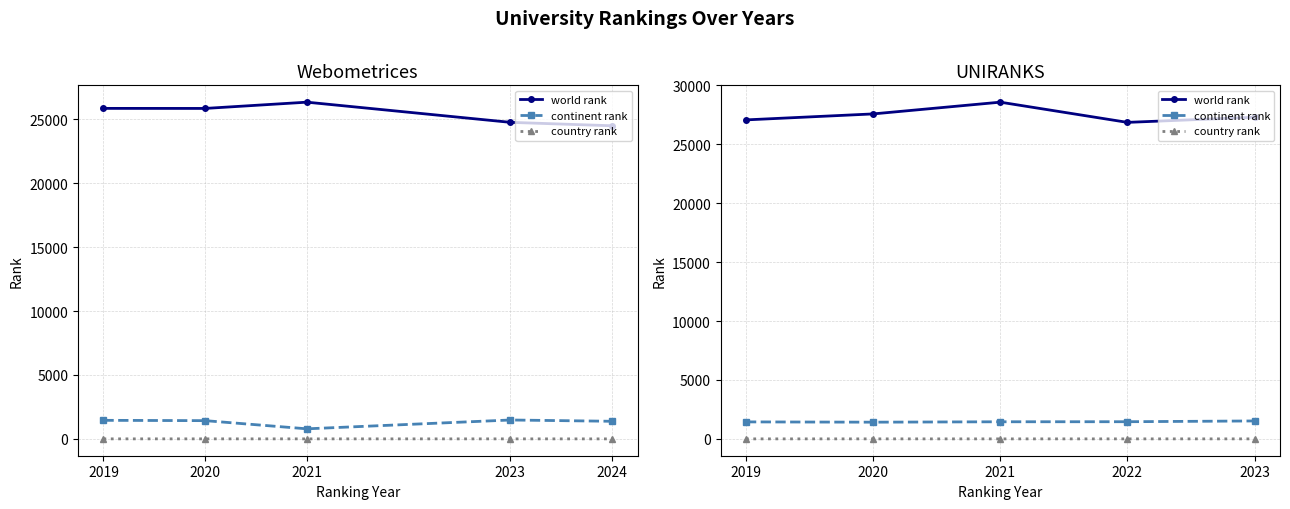

Is the value of country rank at 2020 greater than the value of world rank at 2019?

No